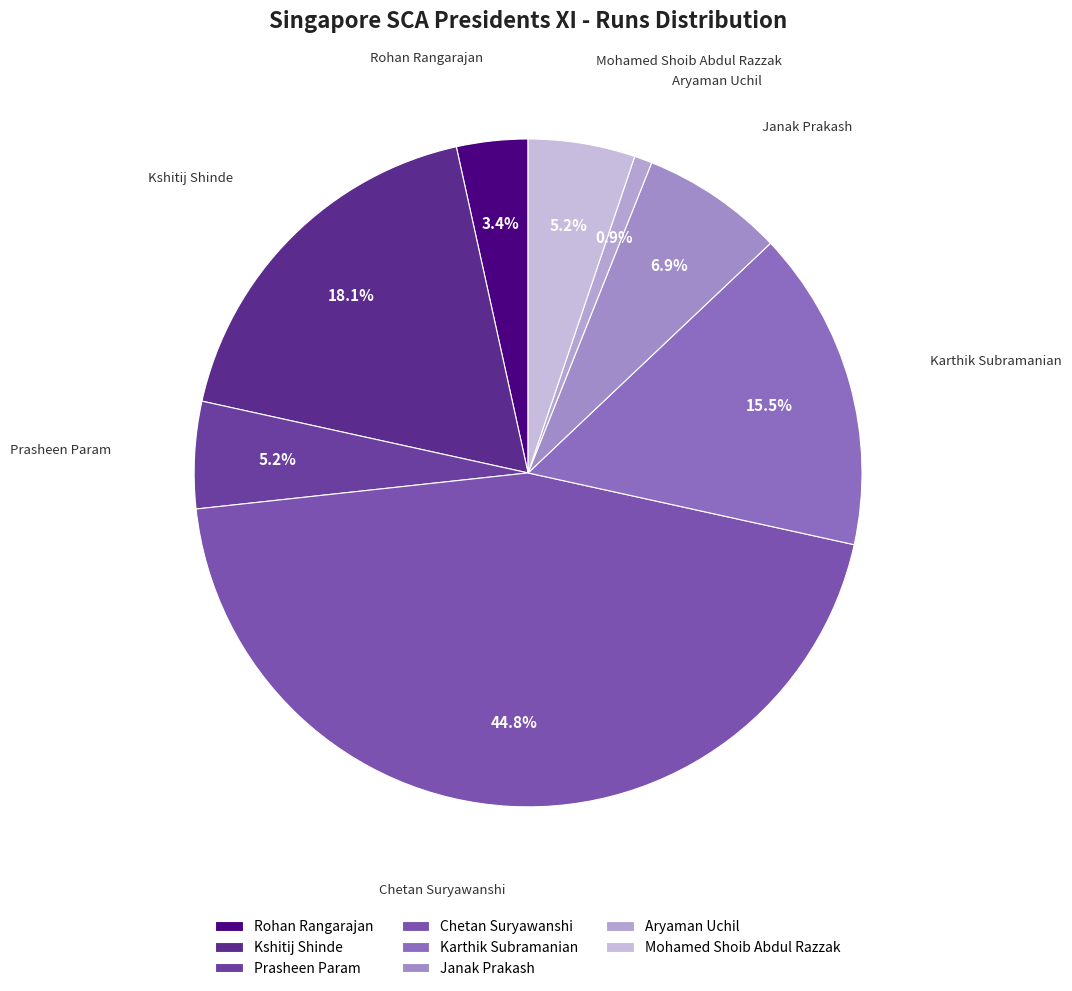

Is there any slice that represents more than half of the pie?

No